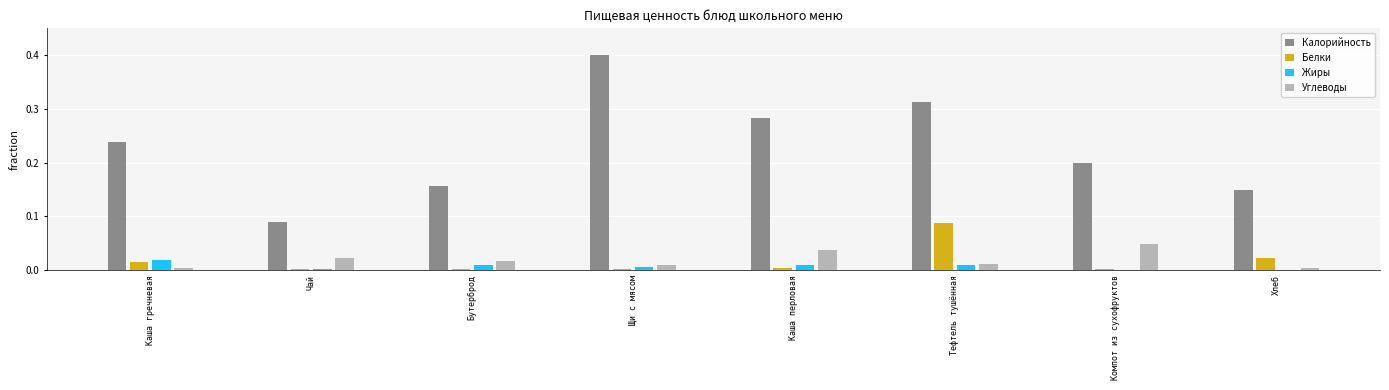

How many series are shown in this chart?

4